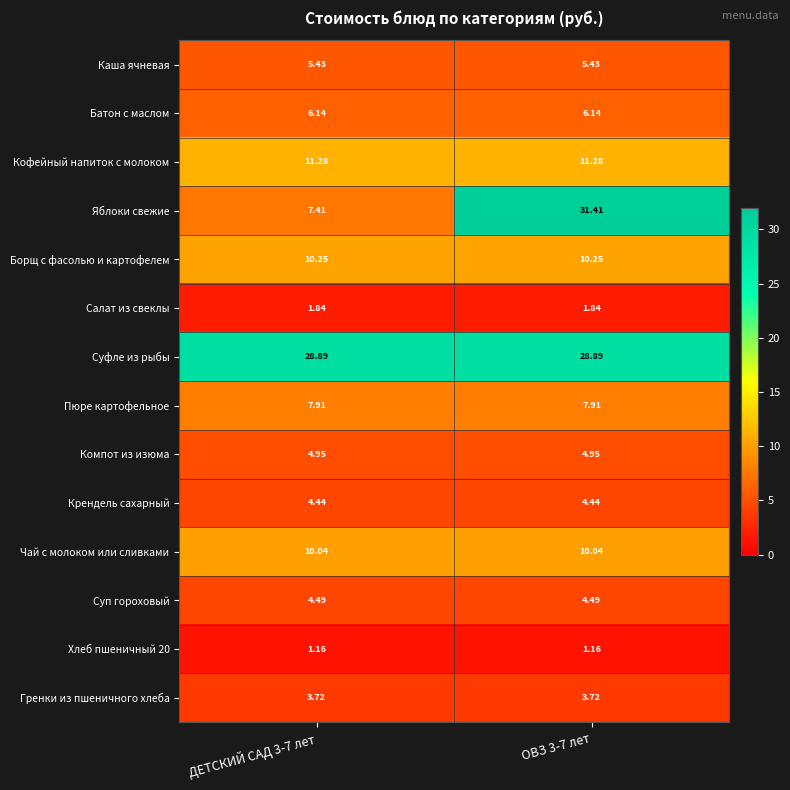

Is the value of Хлеб пшеничный 20 at ОВЗ 3-7 лет greater than the value of Суп гороховый at ОВЗ 3-7 лет?

No